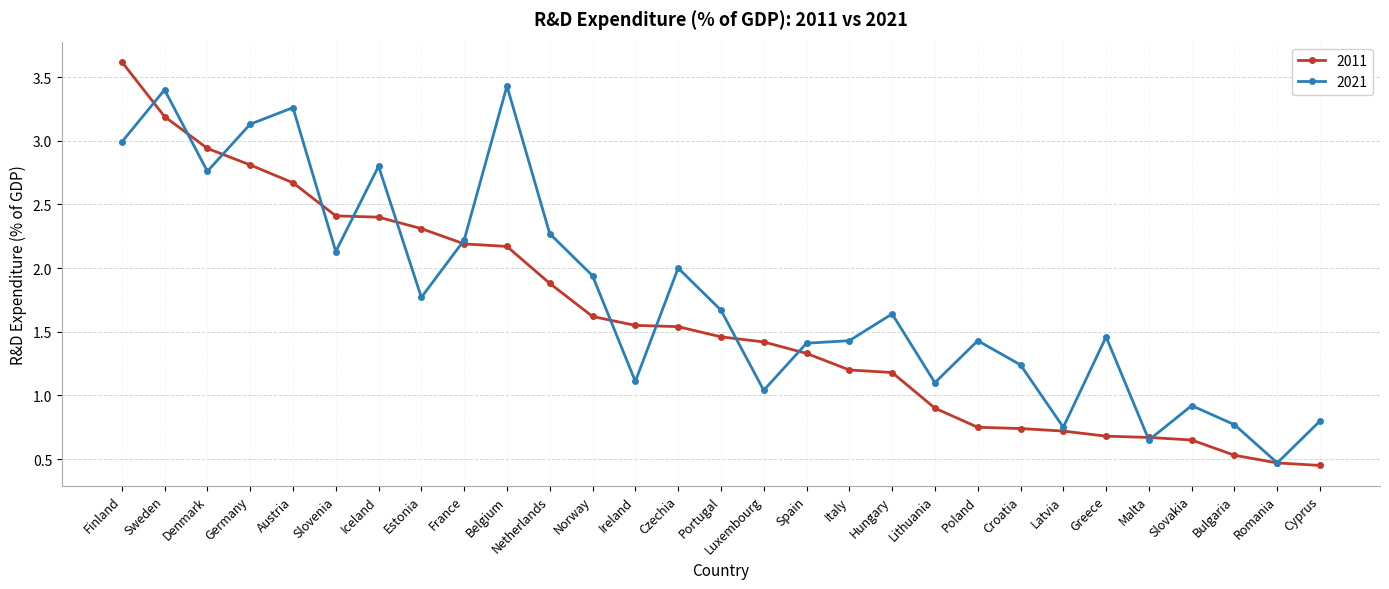

What is the maximum value shown in the chart?

3.6